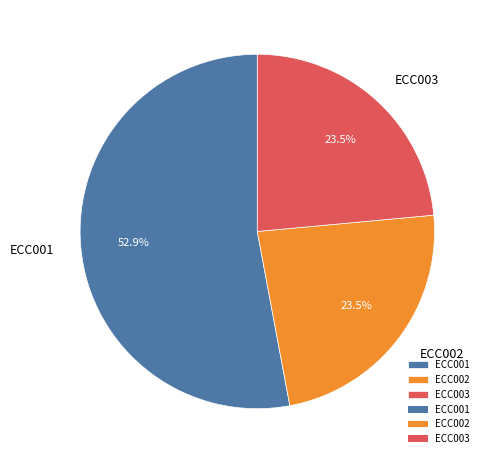

To the nearest percent, what is the difference between the largest and smallest slice percentages?

29%